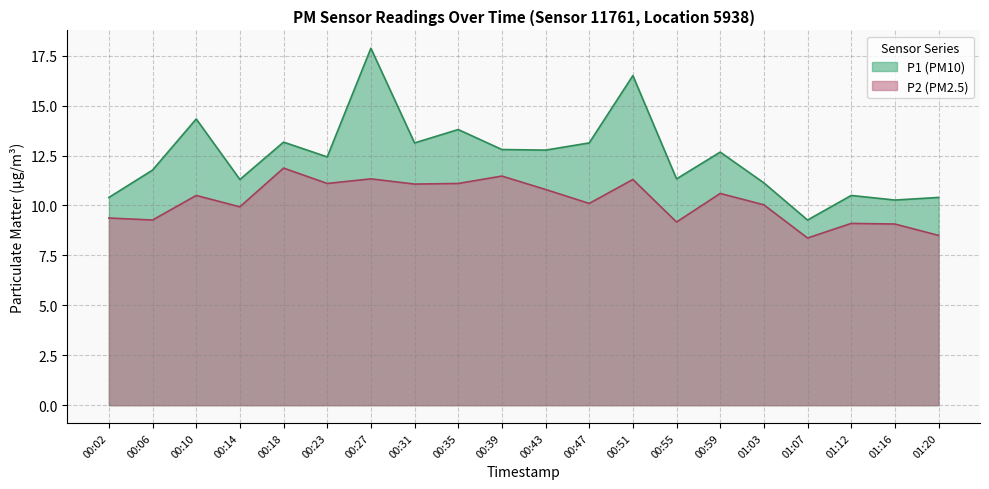

What is the spread (max minus min) of values at 01:16?

1.2